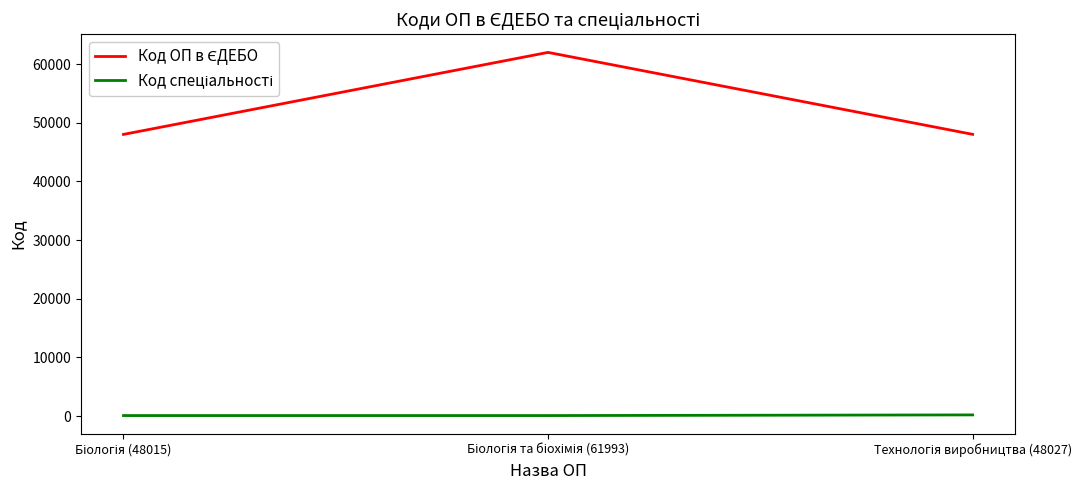

At which label does Код ОП в ЄДЕБО first exceed 48027?

Біологія та біохімія (61993)